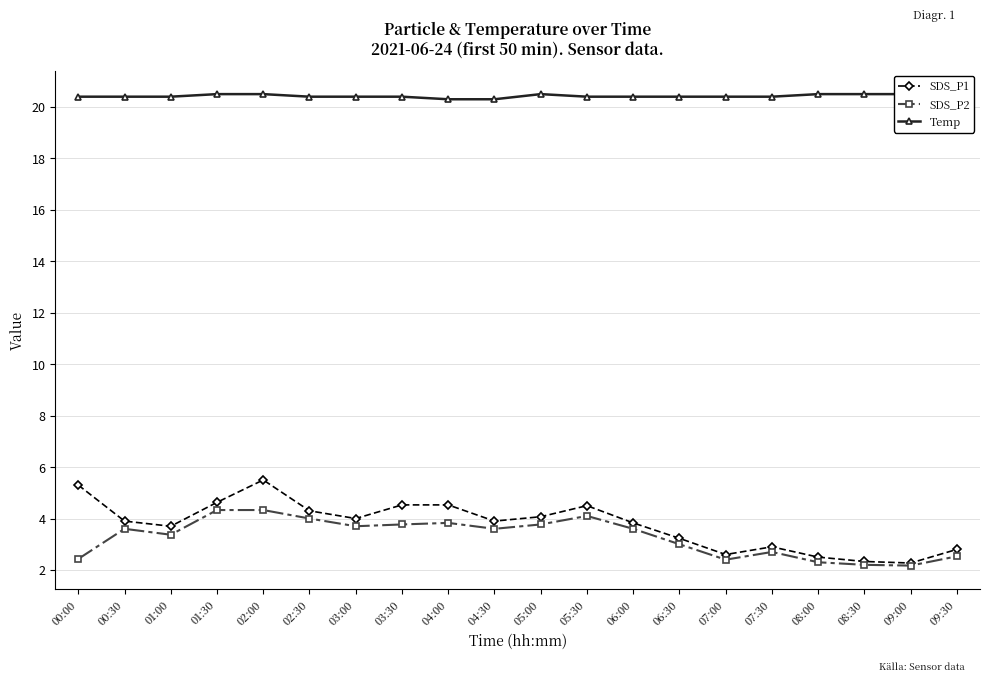

What is the value of the Temp point at the 13th from the left?

20.4